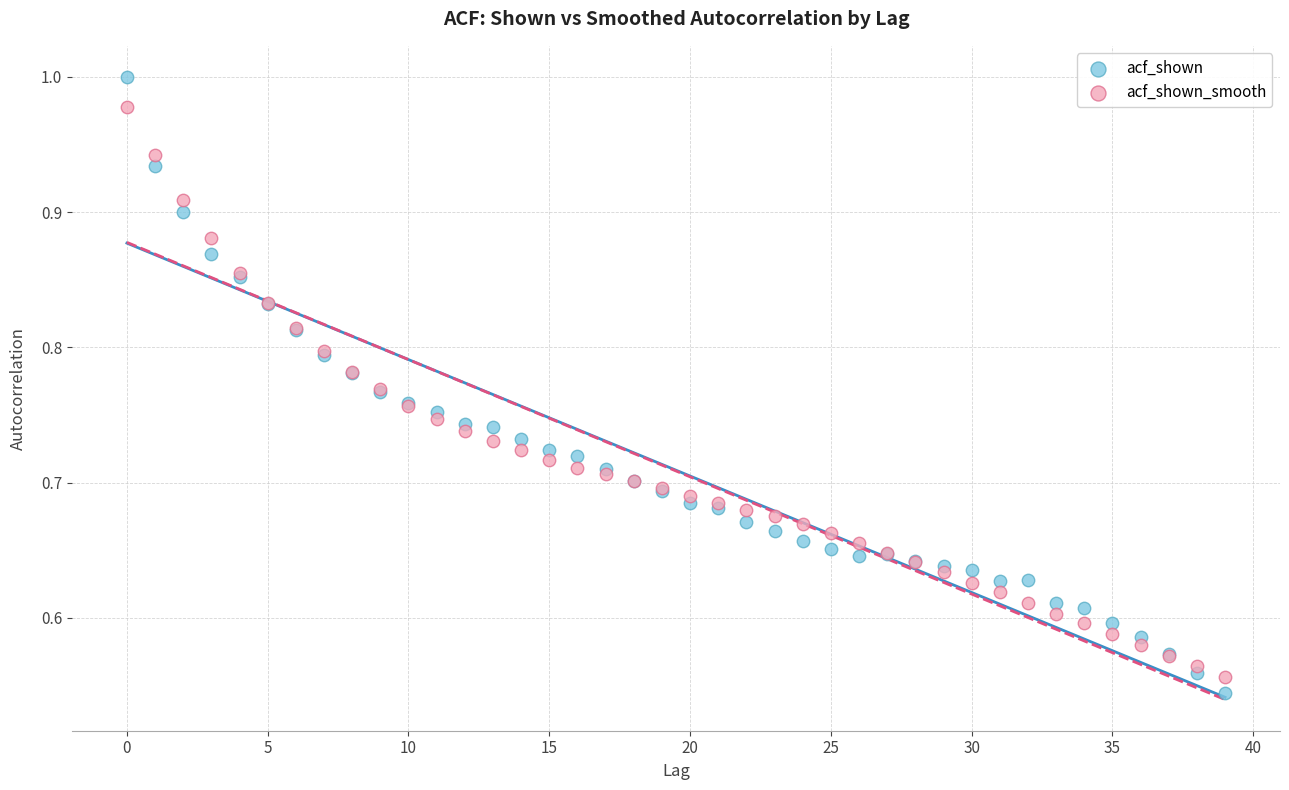

Which series reaches the maximum Y coordinate?

acf_shown